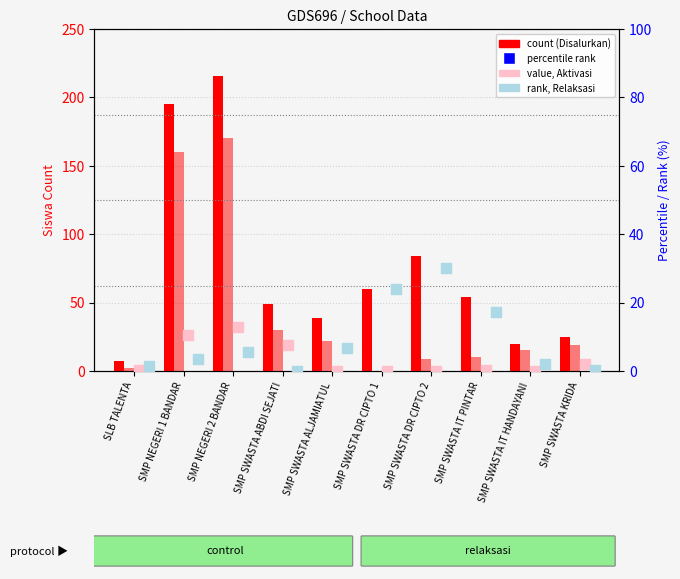

Which series has the largest total across all categories?

Siswa Disalurkan